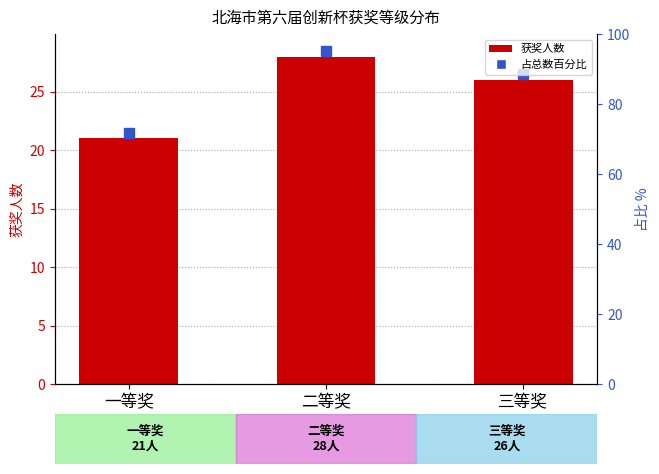

What is the sum of all values?

75